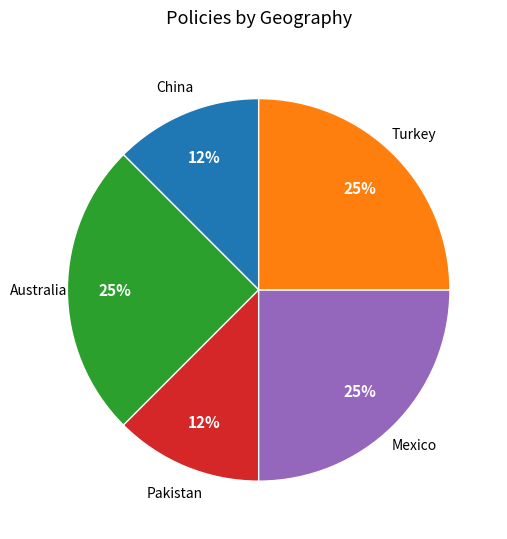

To the nearest percent, what is the average slice percentage?

20%